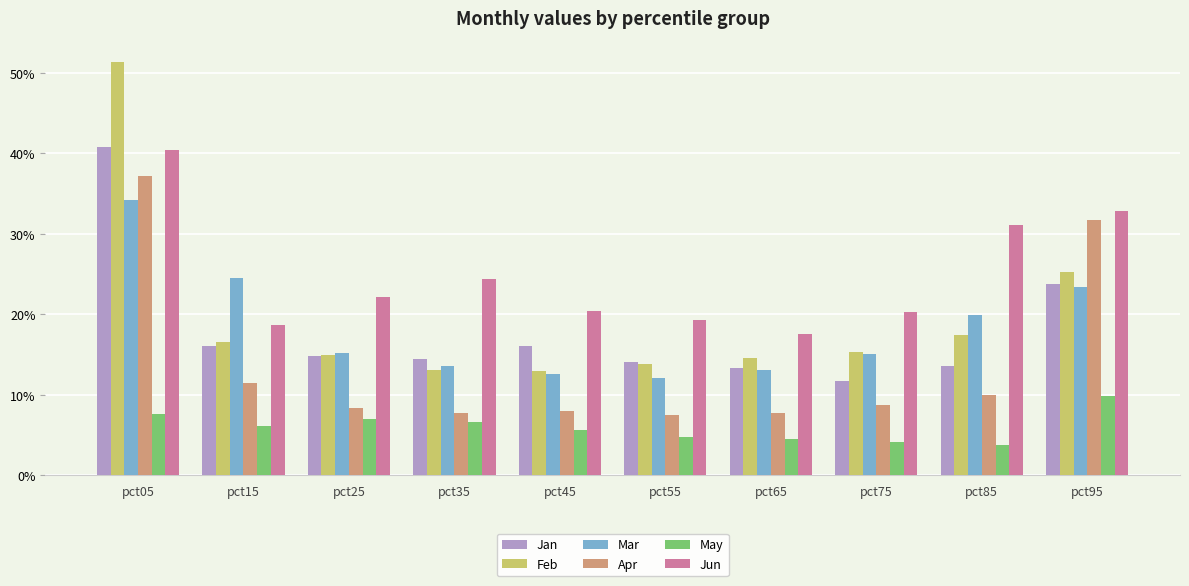

What are all the series names shown in the legend?

Jan, Feb, Mar, Apr, May, Jun